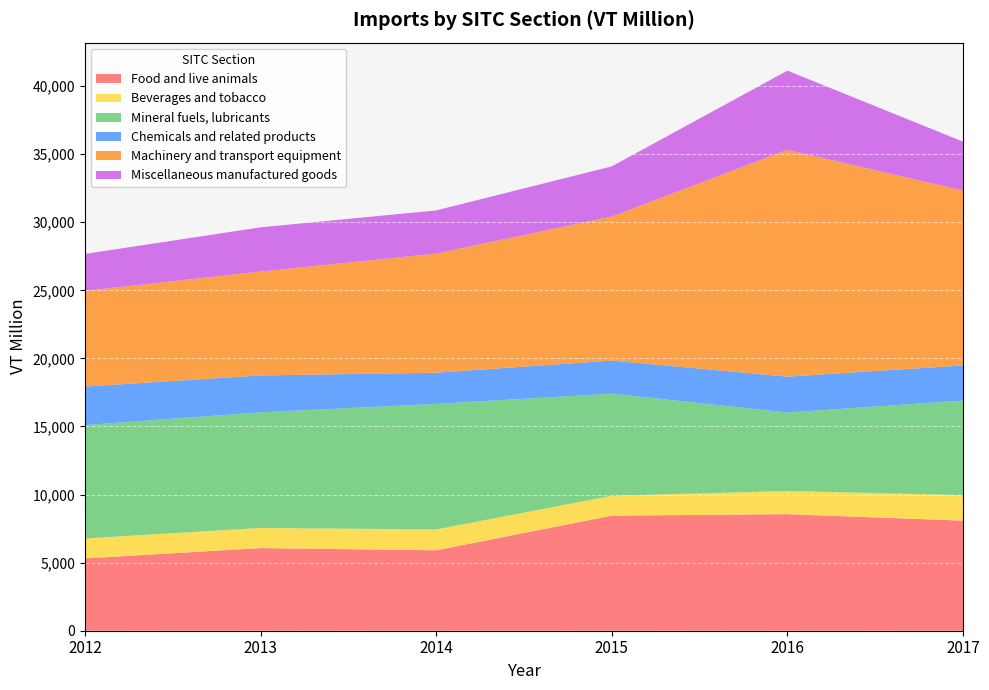

Reading left to right, extract all data points from this chart.

Food and live animals: 5308.3	6070.0	5906.7	8452.9	8560.7	8084.4
Beverages and tobacco: 1466.9	1477.1	1532.0	1456.5	1700.7	1873.6
Mineral fuels, lubricants: 8327.8	8492.5	9218.9	7504.0	5764.5	6944.0
Chemicals and related products: 2830.8	2708.6	2294.7	2425.6	2635.2	2581.9
Machinery and transport equipment: 7024.5	7629.7	8747.3	10578.8	16656.6	12841.7
Miscellaneous manufactured goods: 2714.3	3249.4	3169.9	3686.2	5817.1	3593.3